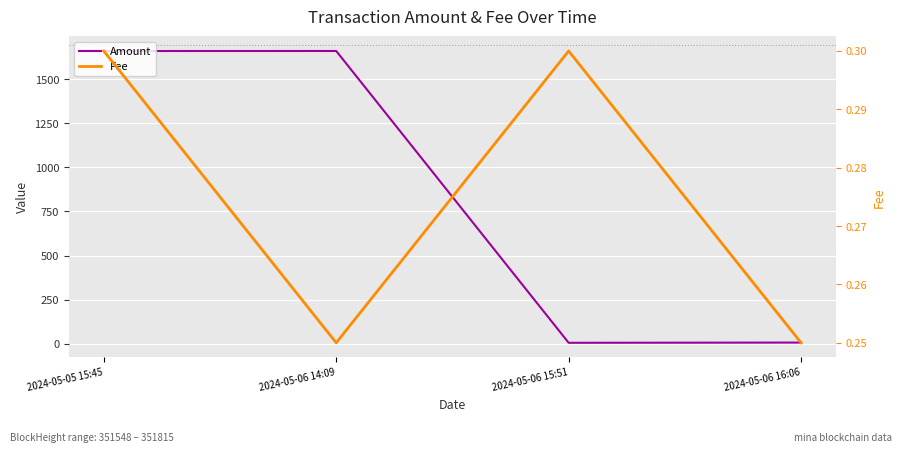

The Amount series shows 2986.5 at 2024-05-05 15:45. True or false?

False